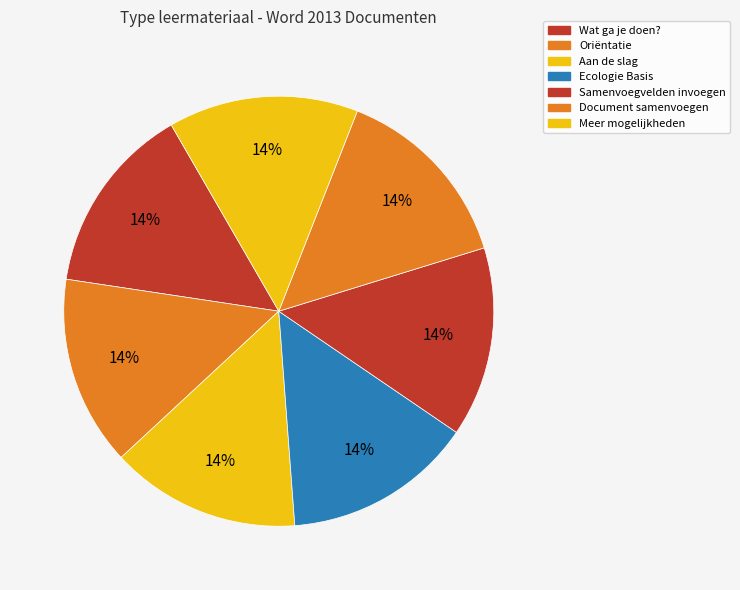

Is the sum of Samenvoegvelden invoegen and Ecologie Basis greater than half?

No